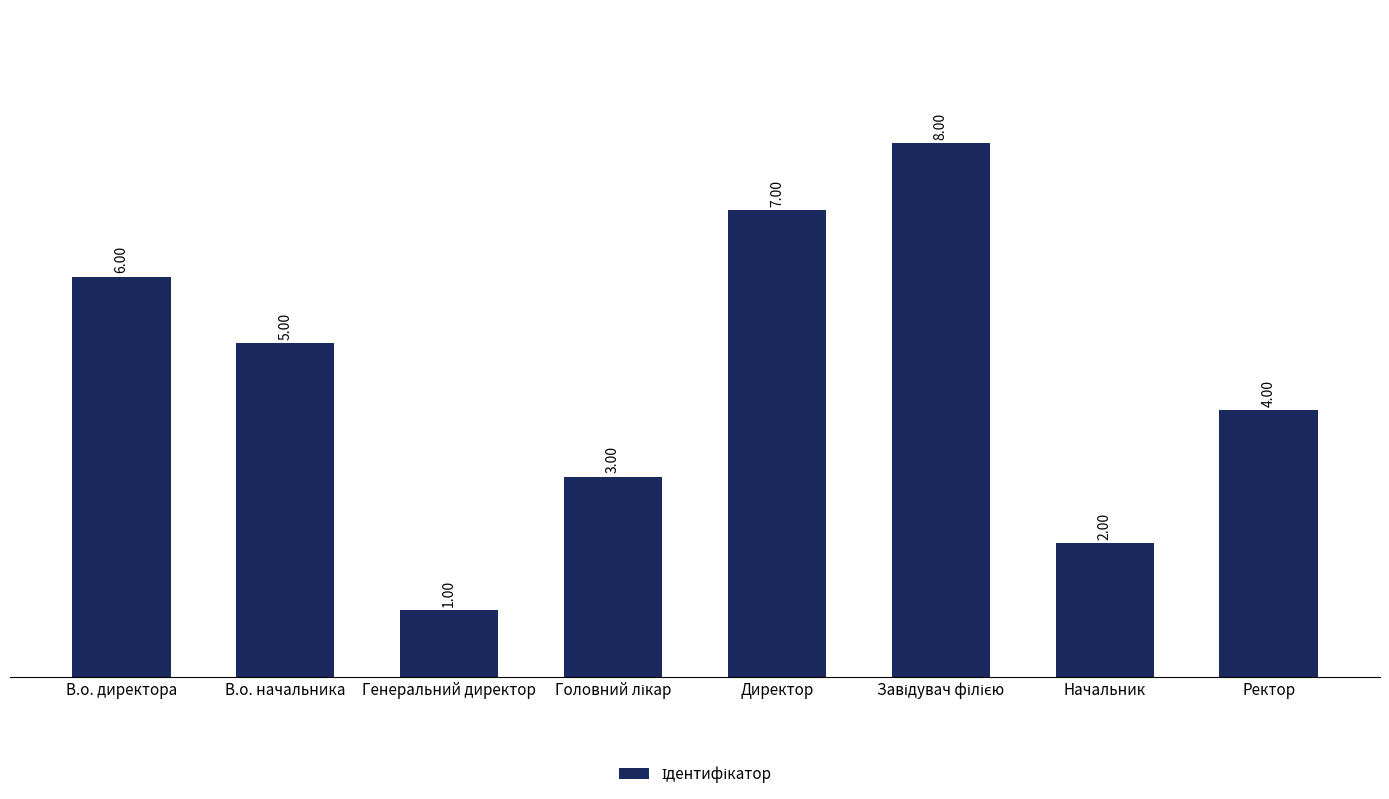

What is the label of the 7th bar from the right?

В.о. начальника